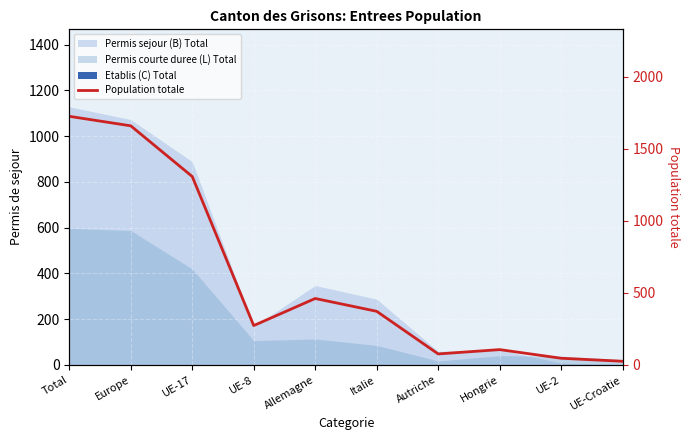

What position from the left is Allemagne?

5